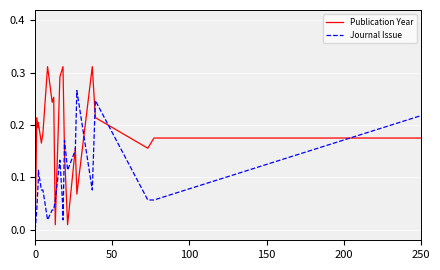

What is the sum of all Publication Year values?

5.7